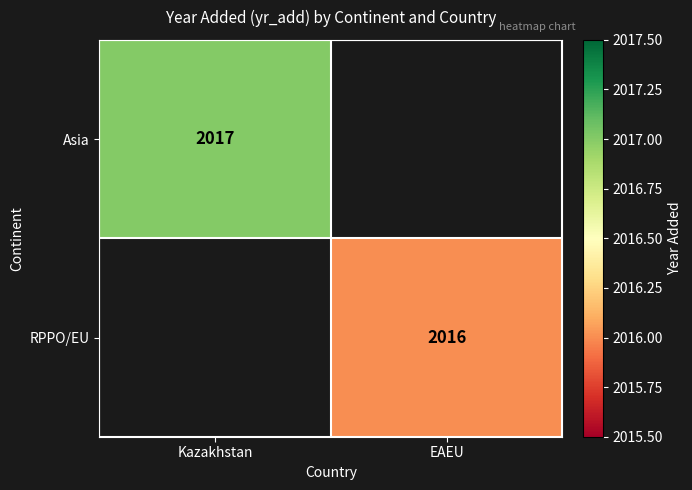

The value of Asia at Kazakhstan is 2017. True or false?

True